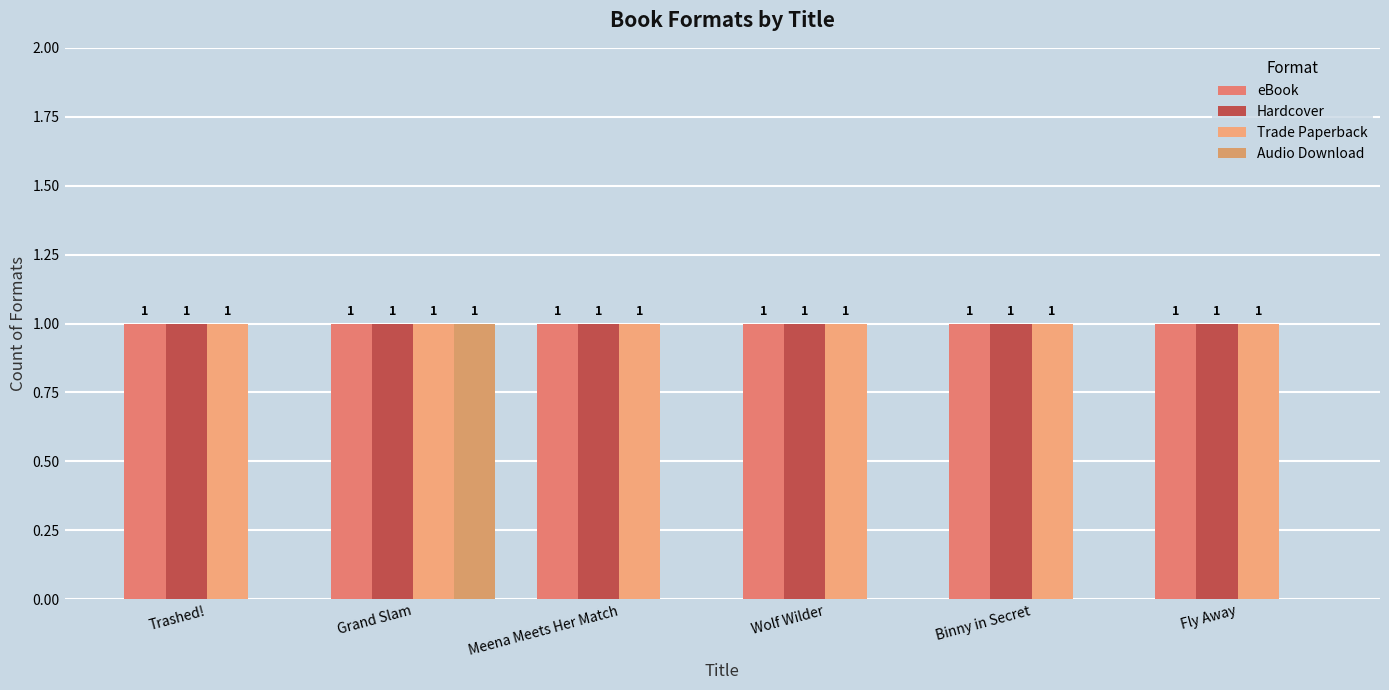

What is the total value across all series at Trashed!?

3